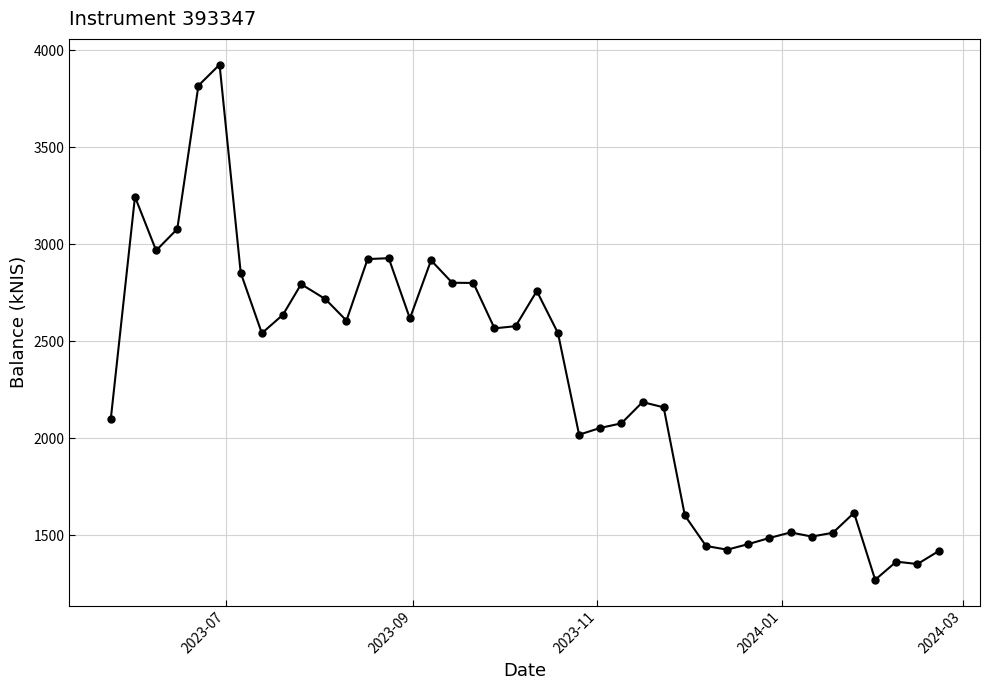

True or false: there are more than 2 points higher than both neighbors.

True